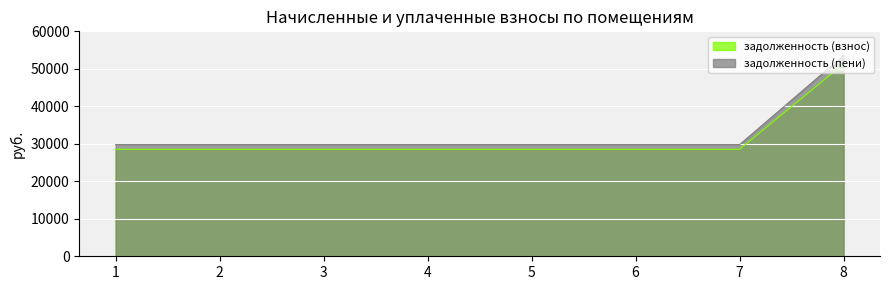

Count the number of categories in the chart.

8